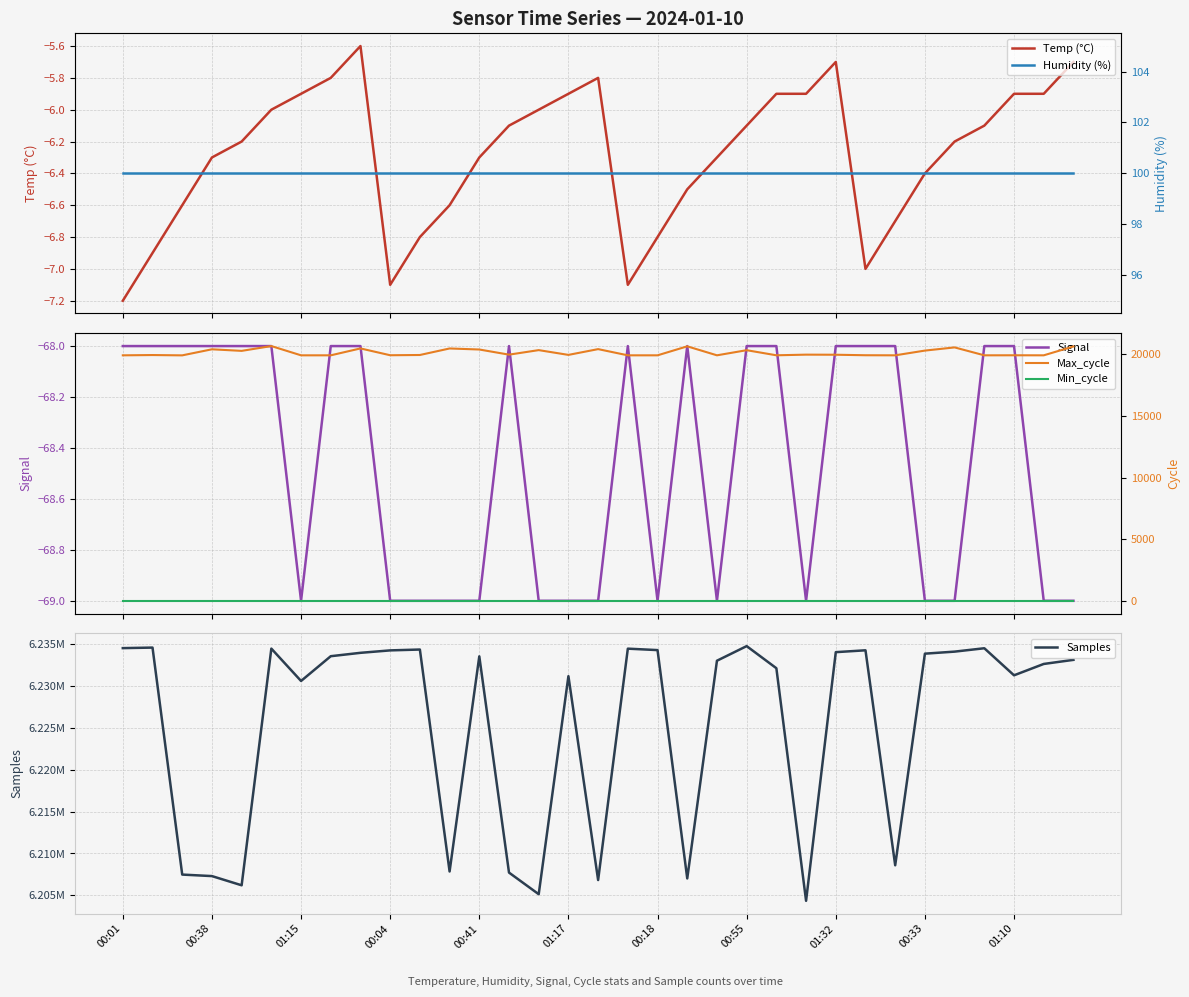

Which series has the largest total across all categories?

Samples